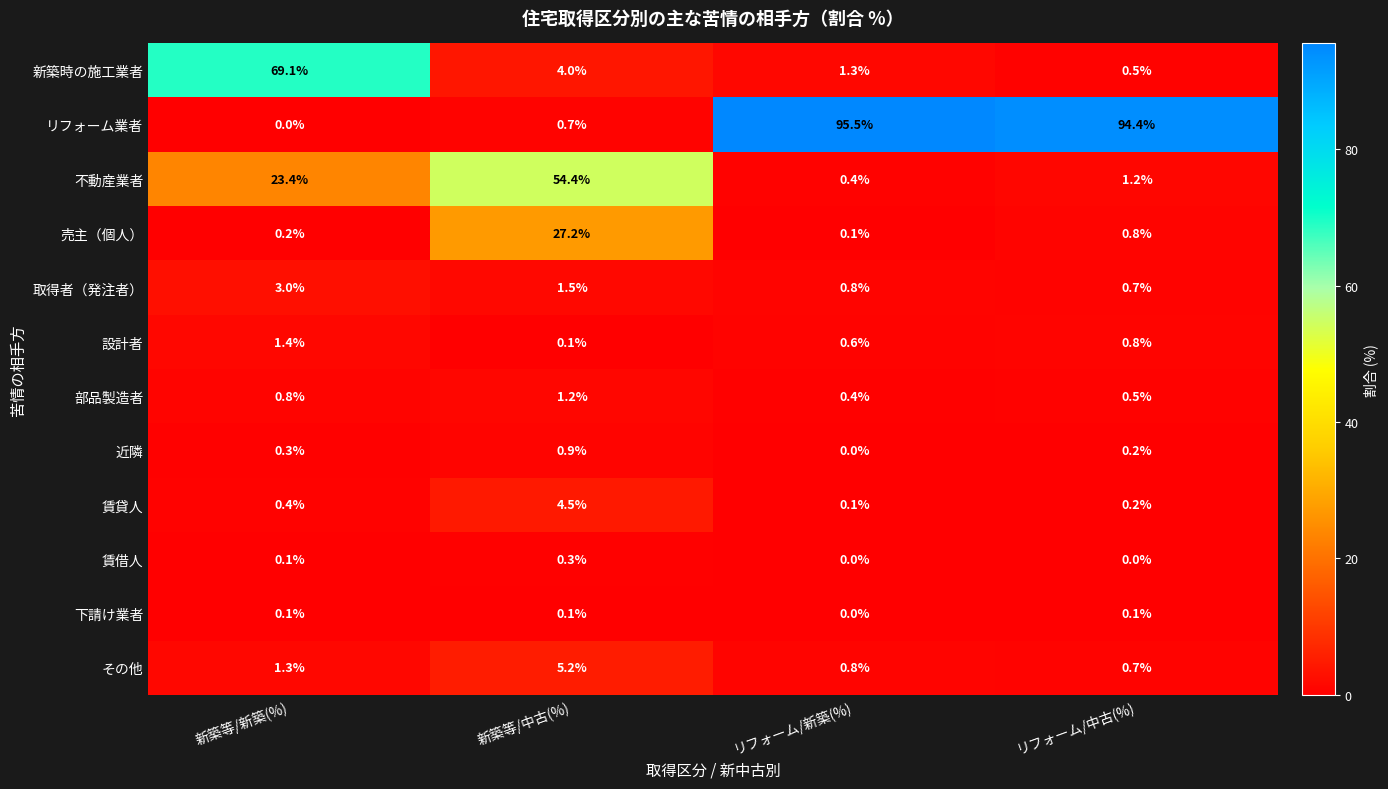

Which series has the widest spread of values?

リフォーム業者